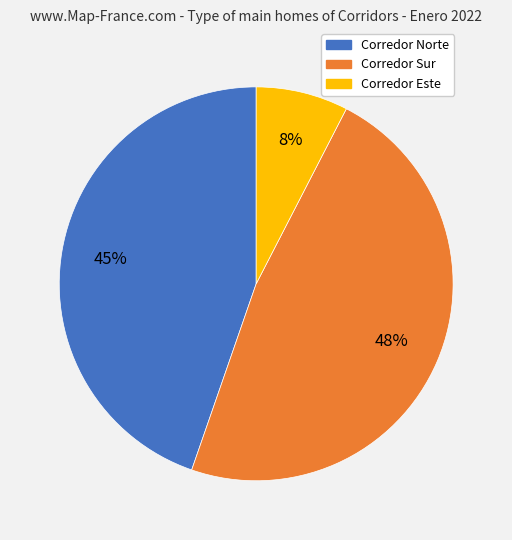

The Corredor Norte slice represents 45% of the pie. True or false?

True